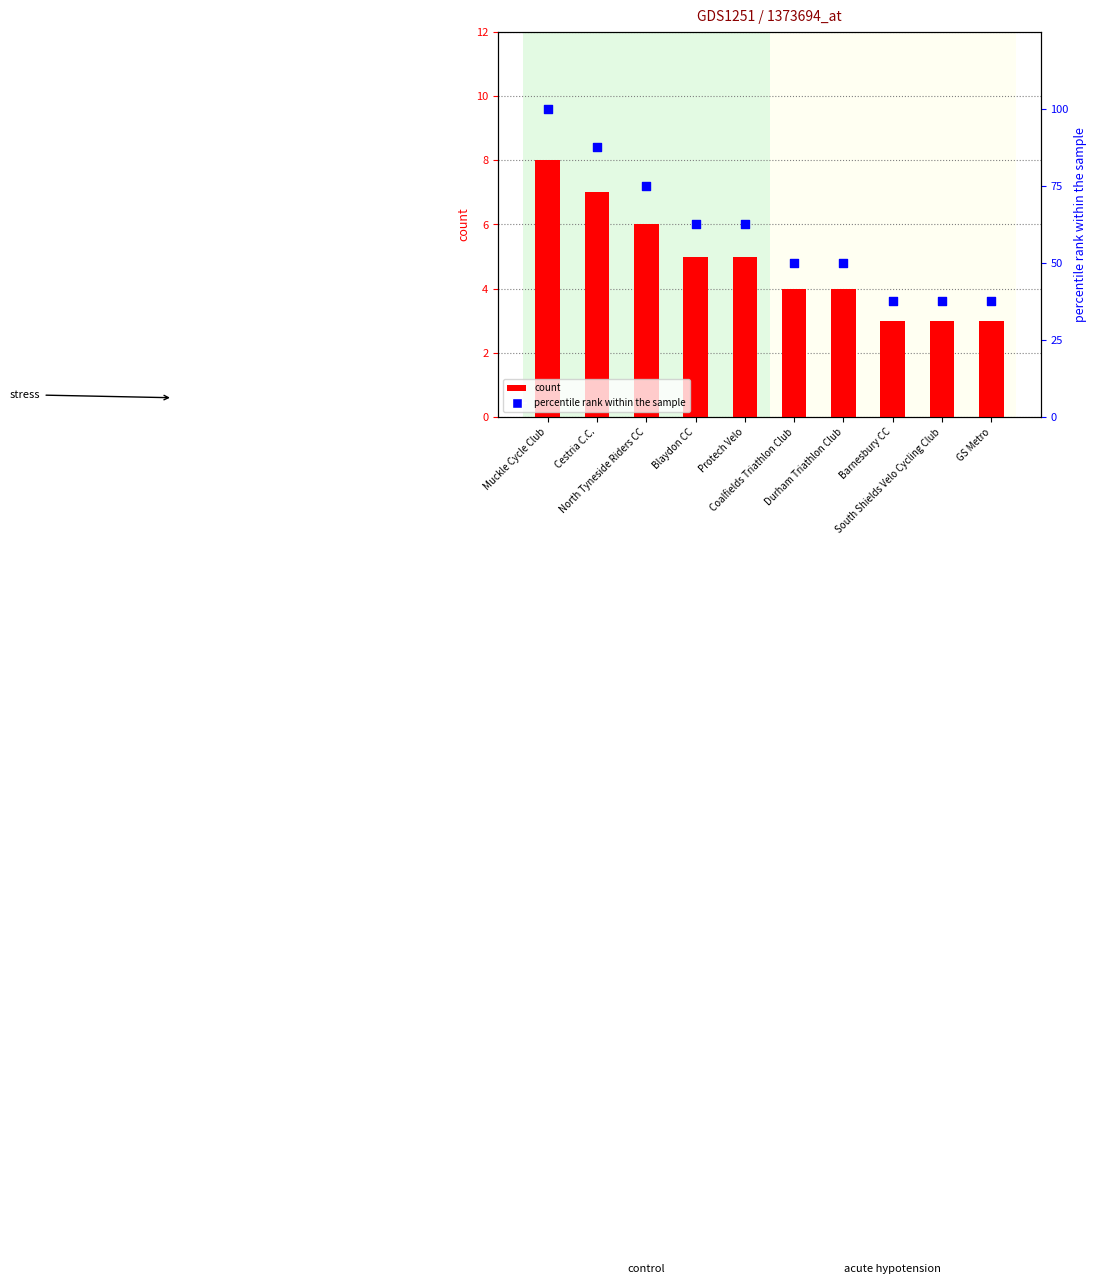

What is the total value across all series at Cestria C.C.?

94.5